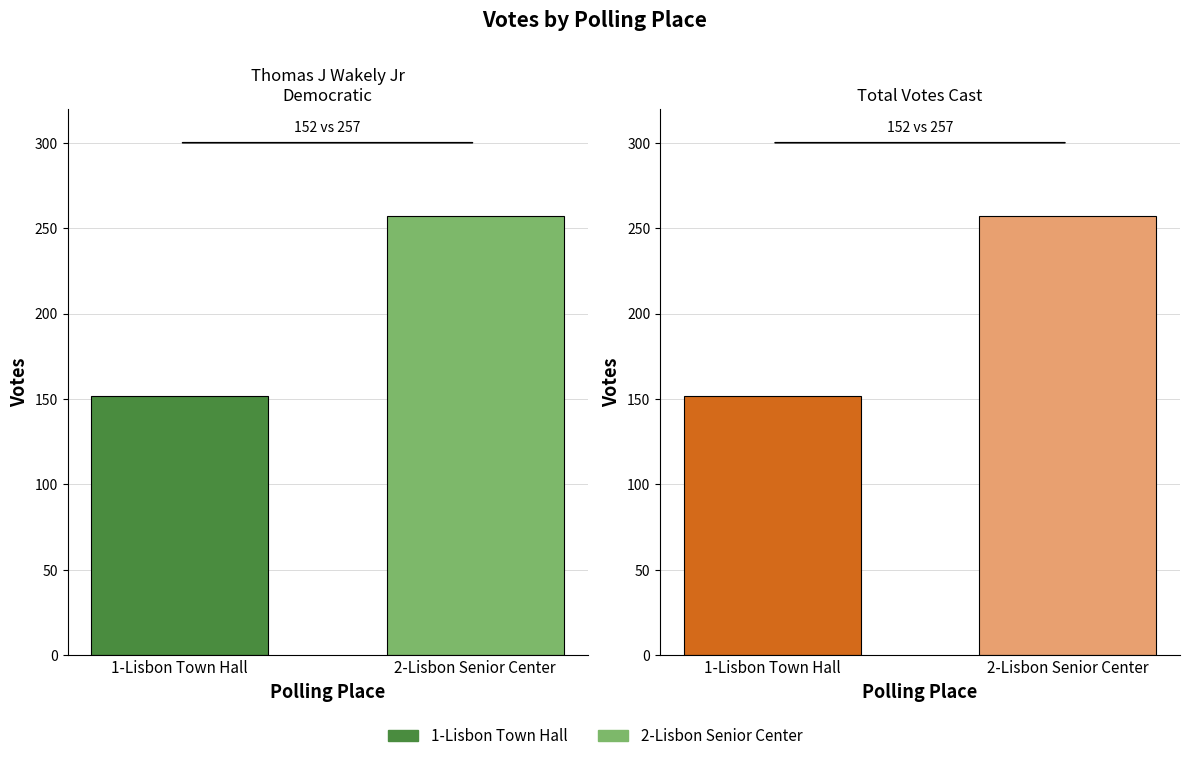

Reading left to right, transcribe all the data shown in this chart.

Thomas J Wakely Jr Democratic: 152	257
Total Votes Cast: 152	257